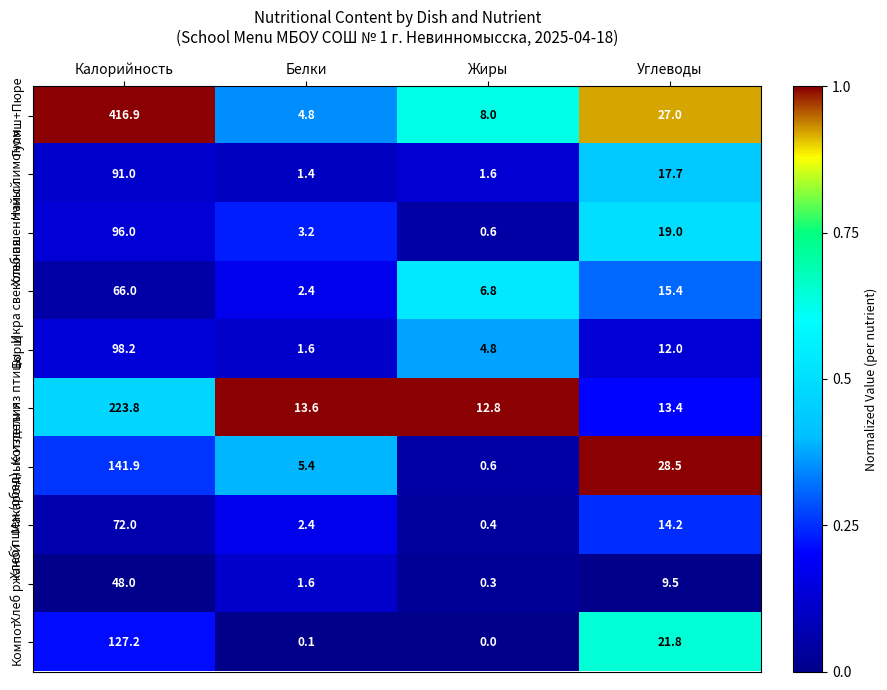

Which series has the widest spread of values?

Гуляш+Пюре